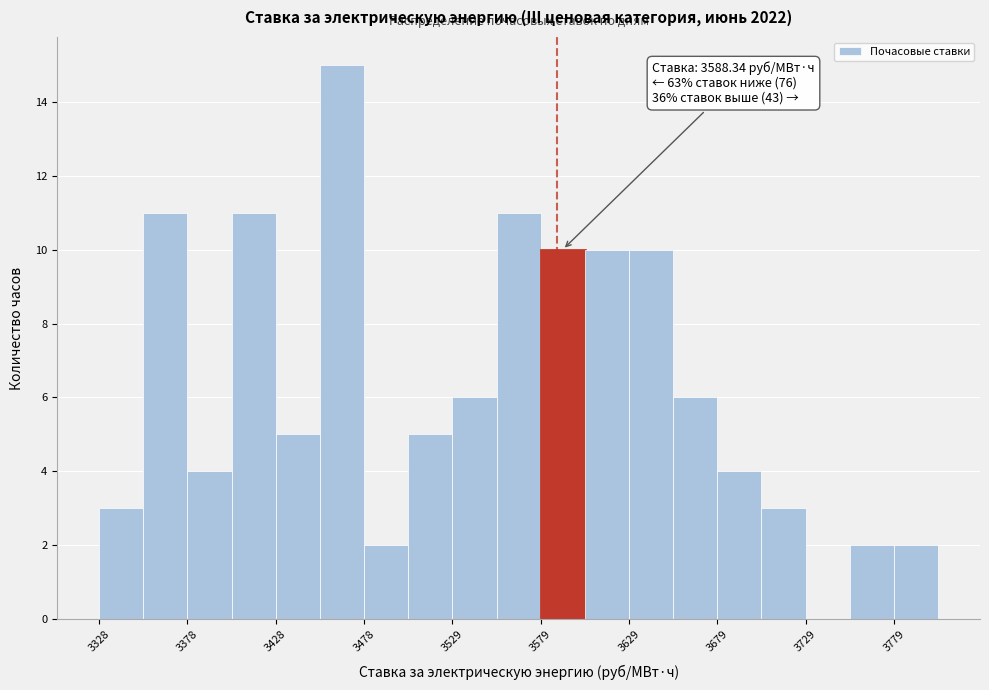

Around what value on the x-axis is the tallest bar? Give the approximate position of its centre, as read against the axis.

3470